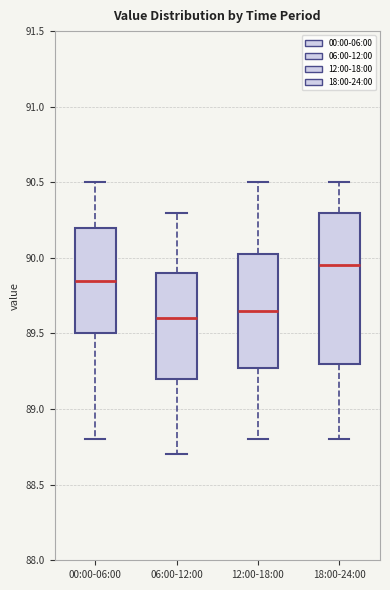

Reading left to right, transcribe this box plot: for each box, give where its median line is, the range the box spans, and where its two whiskers end, as read against the y-axis. The values are not printed on the chart, so give them approximately, as read against the axis.

00:00-06:00: median 89.85, box 89.50 to 90.20, whiskers 88.80 to 90.50
06:00-12:00: median 89.60, box 89.20 to 89.90, whiskers 88.70 to 90.30
12:00-18:00: median 89.65, box 89.30 to 90.05, whiskers 88.80 to 90.50
18:00-24:00: median 89.95, box 89.30 to 90.30, whiskers 88.80 to 90.50